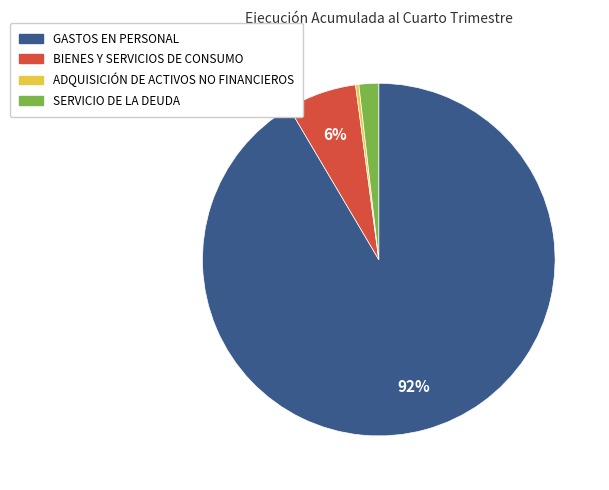

To the nearest percent, what percentage of the pie is SERVICIO DE LA DEUDA?

2%